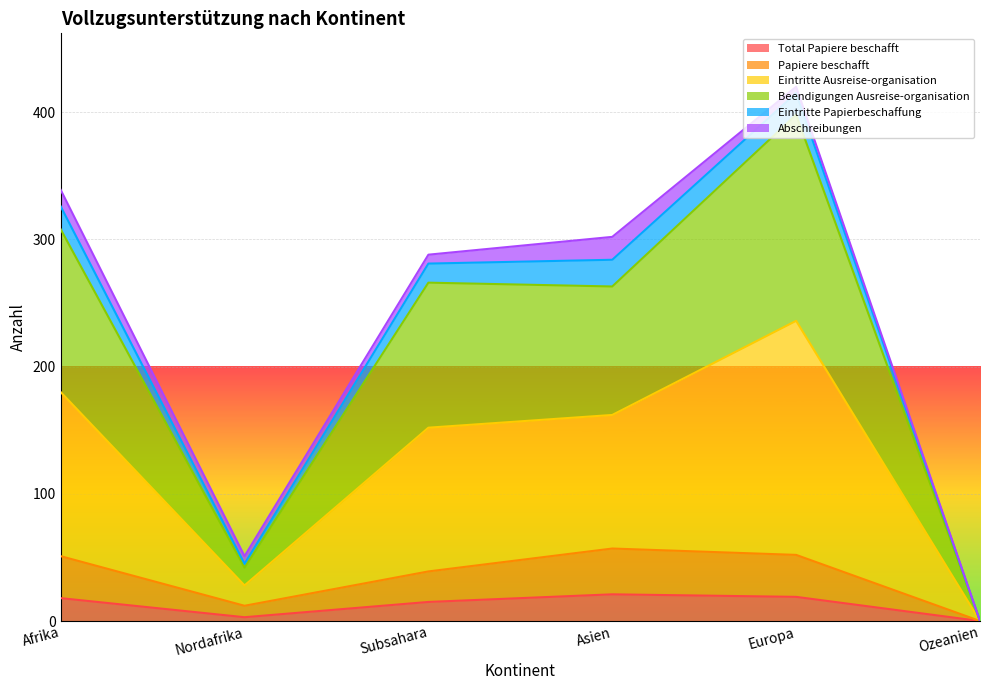

Between Afrika and Subsahara, which is larger?

Afrika